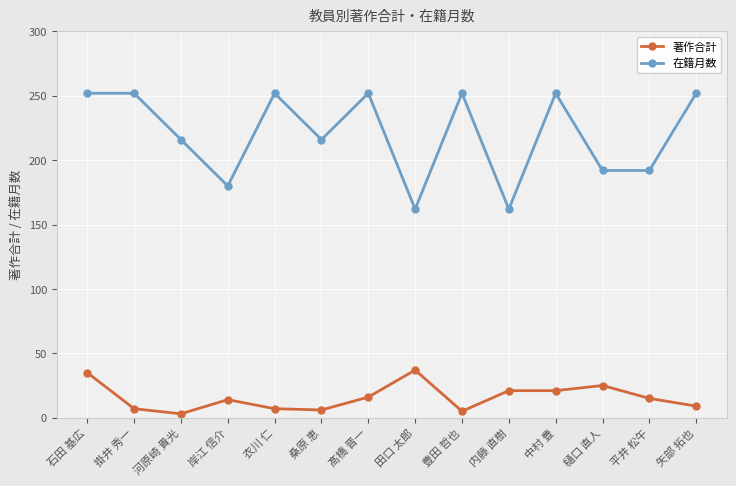

True or false: 在籍月数 has a value of 252 at 石田 基広.

True